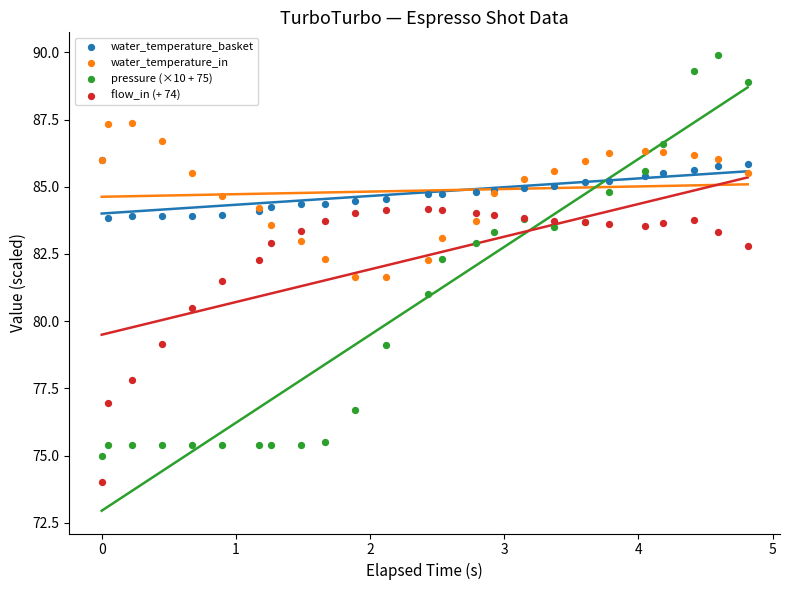

What are all the series names shown in the legend?

water_temperature_basket, water_temperature_in, pressure (×10 + 75), flow_in (+ 74)